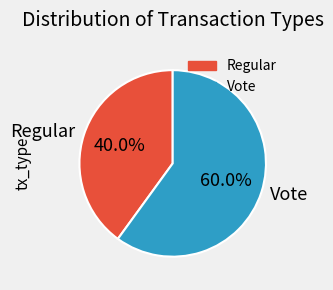

How many slices are in this pie chart?

2